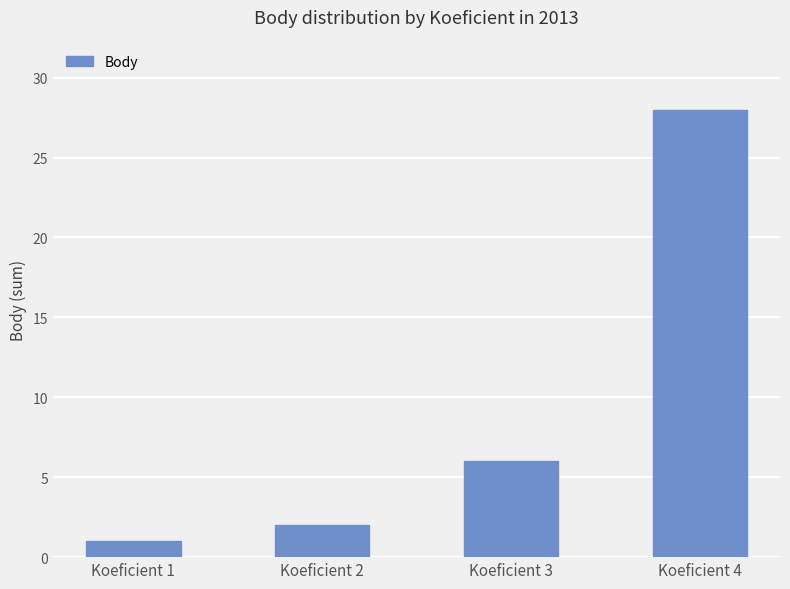

How many values are below 6?

2